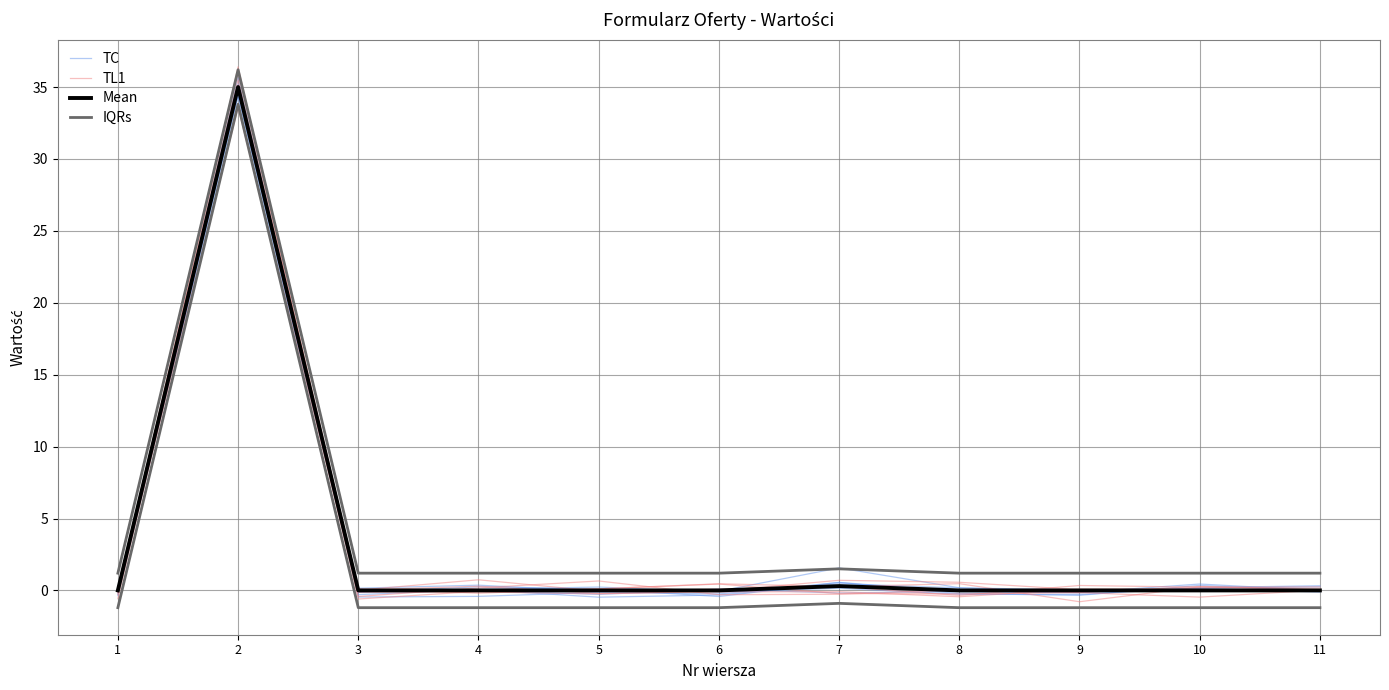

True or false: Mean has more than 0 interior local peaks.

True